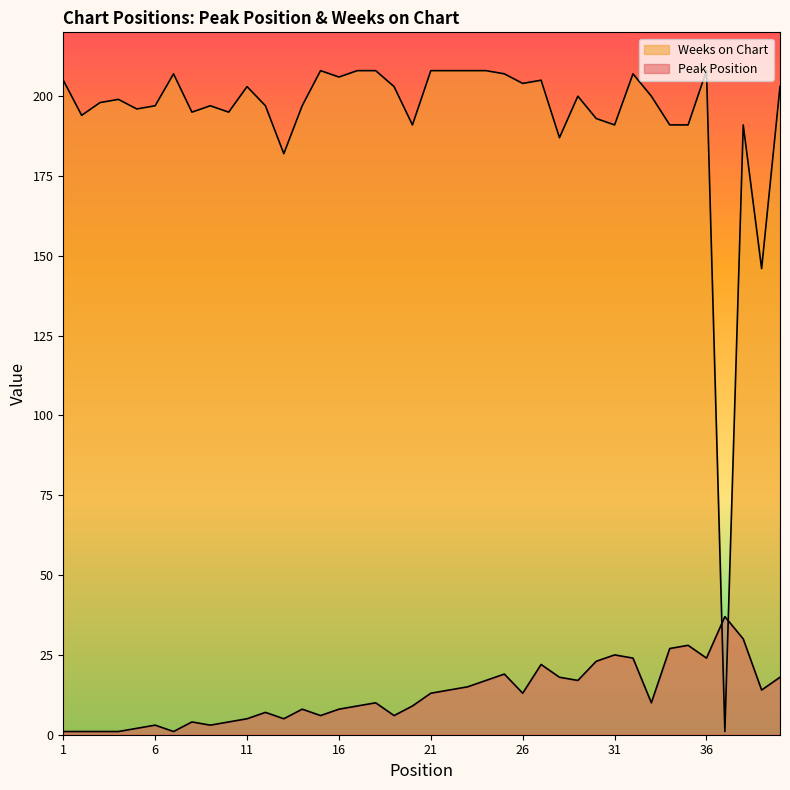

At which label does Peak Position reach its peak?

37